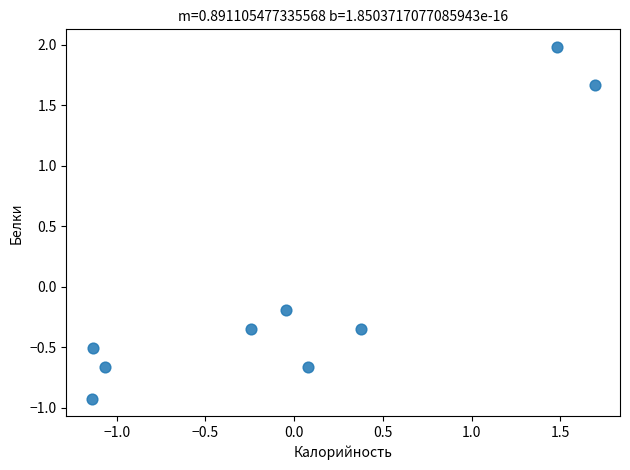

What is the range of Y values (max minus min)?

2.9